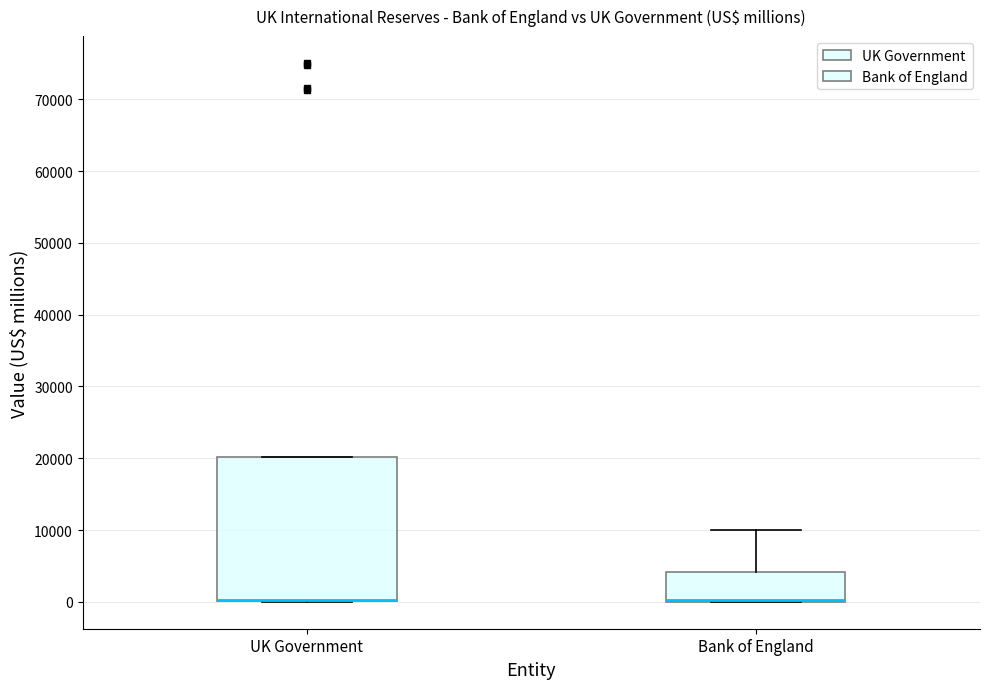

Which box is the tallest, from its lower edge to its upper edge?

UK Government